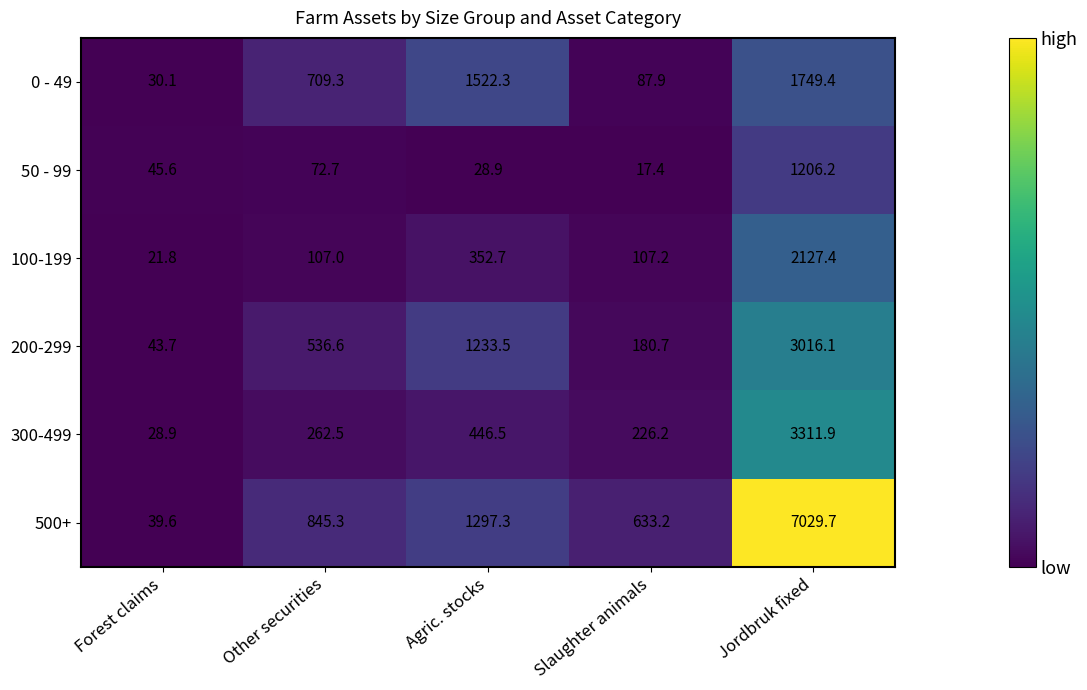

What is the greatest value displayed?

7029.7